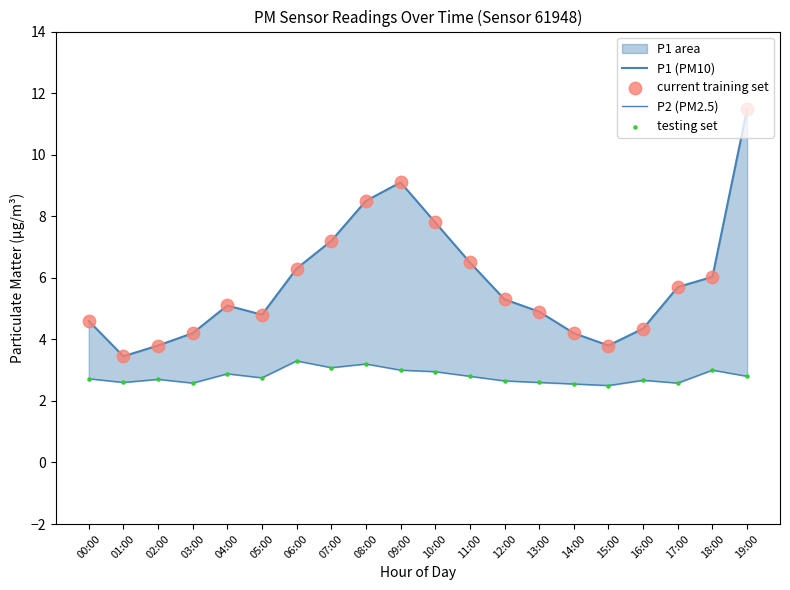

Which series reaches the maximum Y coordinate?

P1 (PM10)